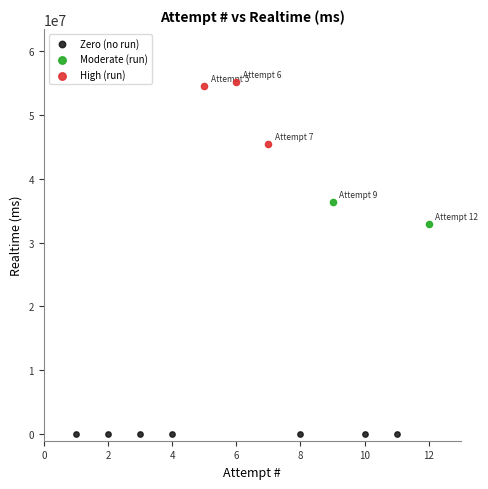

What are all the series names shown in the legend?

Zero (no run), Moderate (run), High (run)